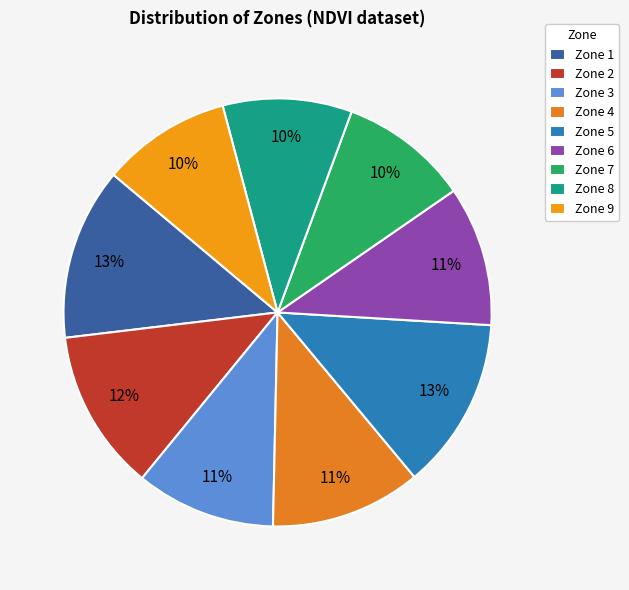

Does Zone 2 account for over 50% of the chart?

No